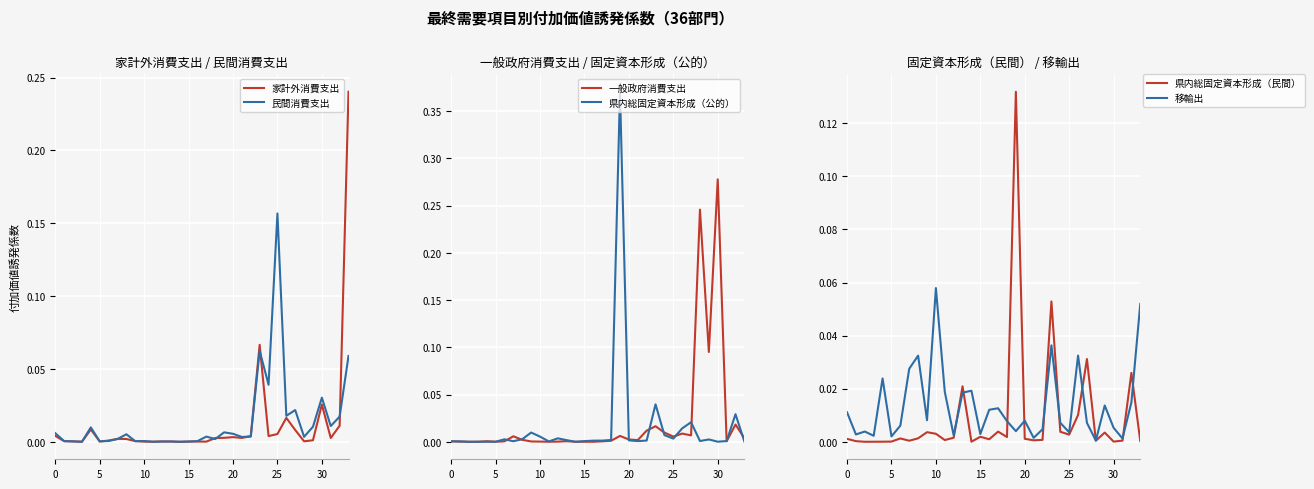

Reading left to right, extract all data points from this chart.

家計外消費支出: 0.0	0.0	0.0	0.0	0.0	0.0	0.0	0.0	0.0	0.0	0.0	0.0	0.0	0.0	0.0	0.0	0.0	0.0	0.0	0.0	0.0	0.0	0.0	0.1	0.0	0.0	0.0	0.0	0.0	0.0	0.0	0.0	0.0	0.2
民間消費支出: 0.0	0.0	0.0	0.0	0.0	0.0	0.0	0.0	0.0	0.0	0.0	0.0	0.0	0.0	0.0	0.0	0.0	0.0	0.0	0.0	0.0	0.0	0.0	0.1	0.0	0.2	0.0	0.0	0.0	0.0	0.0	0.0	0.0	0.1
一般政府消費支出: 0.0	0.0	0.0	0.0	0.0	0.0	0.0	0.0	0.0	0.0	0.0	0.0	0.0	0.0	0.0	0.0	0.0	0.0	0.0	0.0	0.0	0.0	0.0	0.0	0.0	0.0	0.0	0.0	0.2	0.1	0.3	0.0	0.0	0.0
県内総固定資本形成（公的）: 0.0	0.0	0.0	0.0	0.0	0.0	0.0	0.0	0.0	0.0	0.0	0.0	0.0	0.0	0.0	0.0	0.0	0.0	0.0	0.4	0.0	0.0	0.0	0.0	0.0	0.0	0.0	0.0	0.0	0.0	0.0	0.0	0.0	0.0
県内総固定資本形成（民間）: 0.0	0.0	0.0	0.0	0.0	0.0	0.0	0.0	0.0	0.0	0.0	0.0	0.0	0.0	0.0	0.0	0.0	0.0	0.0	0.1	0.0	0.0	0.0	0.1	0.0	0.0	0.0	0.0	0.0	0.0	0.0	0.0	0.0	0.0
移輸出: 0.0	0.0	0.0	0.0	0.0	0.0	0.0	0.0	0.0	0.0	0.1	0.0	0.0	0.0	0.0	0.0	0.0	0.0	0.0	0.0	0.0	0.0	0.0	0.0	0.0	0.0	0.0	0.0	0.0	0.0	0.0	0.0	0.0	0.1